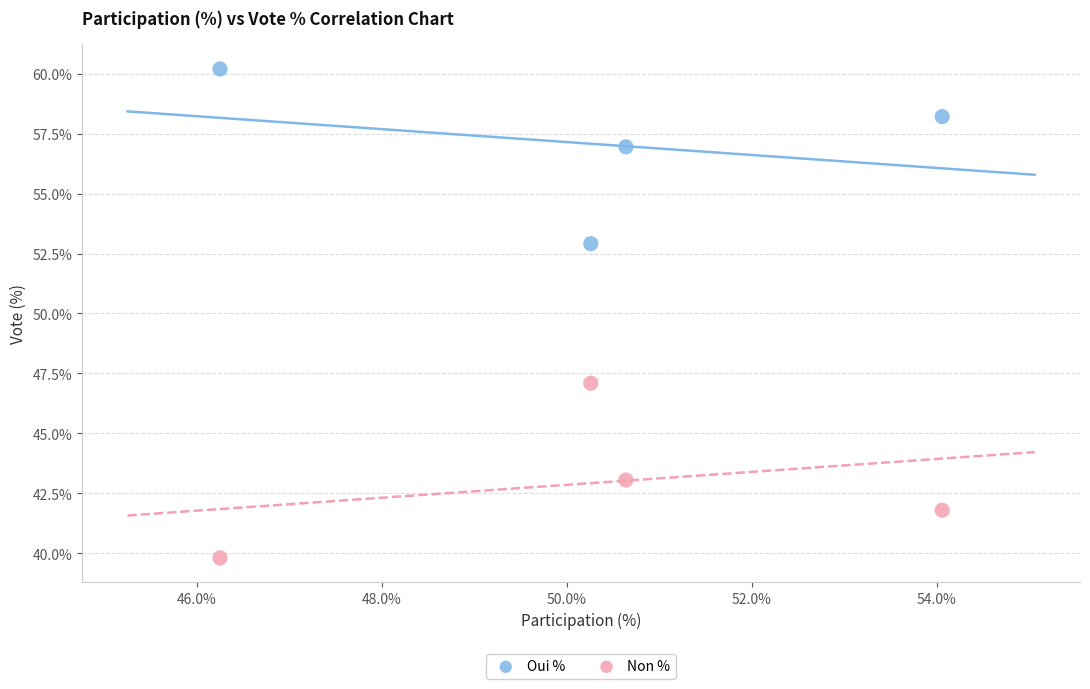

Across all data points, what is the range of X values (max minus min)?

7.8